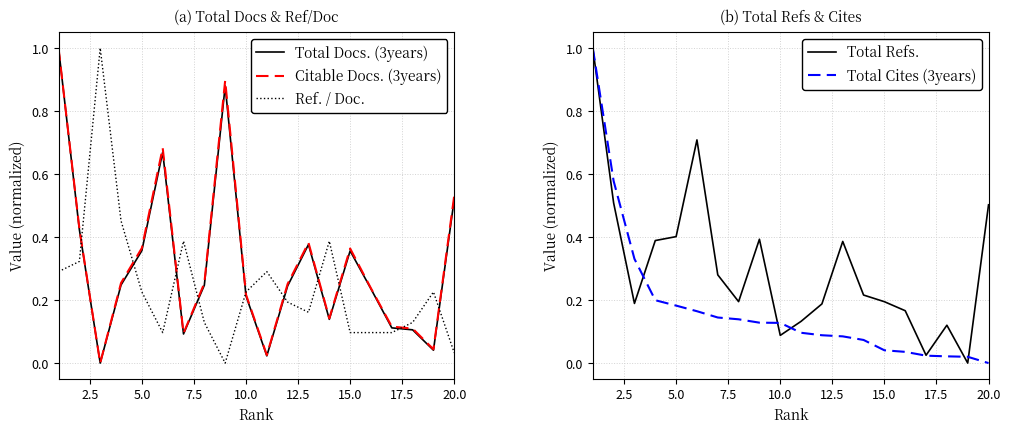

How many positive values does the Total Cites (3years) series have?

19